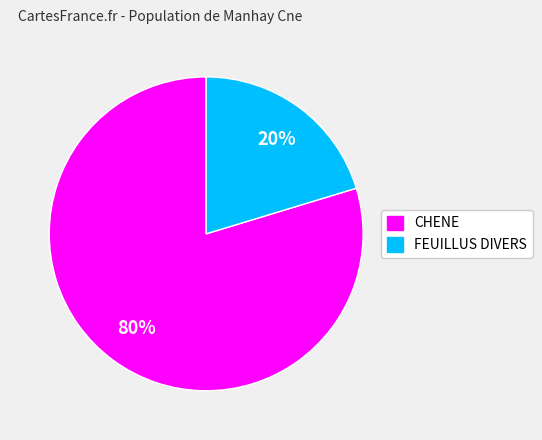

To the nearest percent, what portion does CHENE represent?

80%